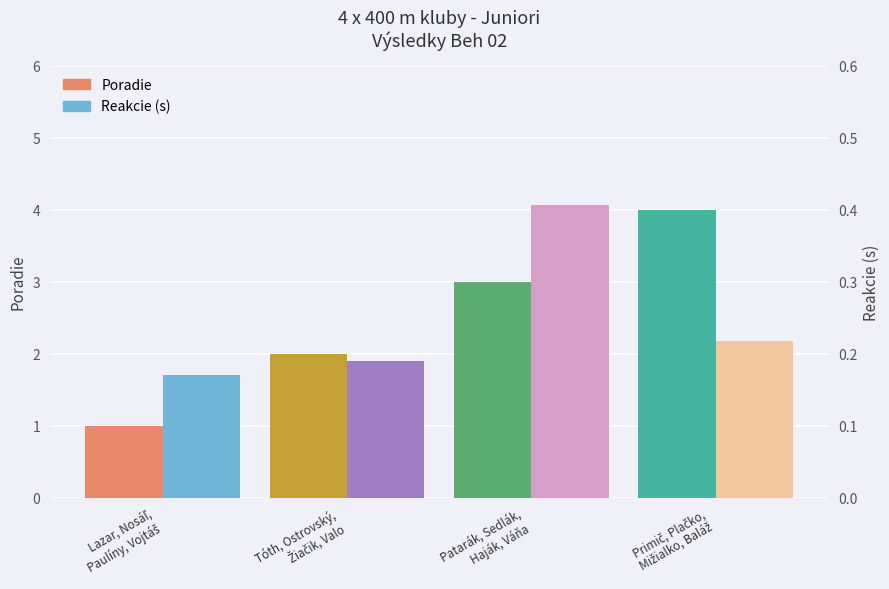

Reading right to left, list all the values displayed in this chart.

Poradie: Primič, Plačko,
Mižialko, Baláž=4.0	Patarák, Sedlák,
Haják, Váňa=3.0	Tóth, Ostrovský,
Žiačik, Valo=2.0	Lazar, Nosáľ,
Paulíny, Vojtáš=1.0
Reakcie: Primič, Plačko,
Mižialko, Baláž=0.2	Patarák, Sedlák,
Haják, Váňa=0.4	Tóth, Ostrovský,
Žiačik, Valo=0.2	Lazar, Nosáľ,
Paulíny, Vojtáš=0.2